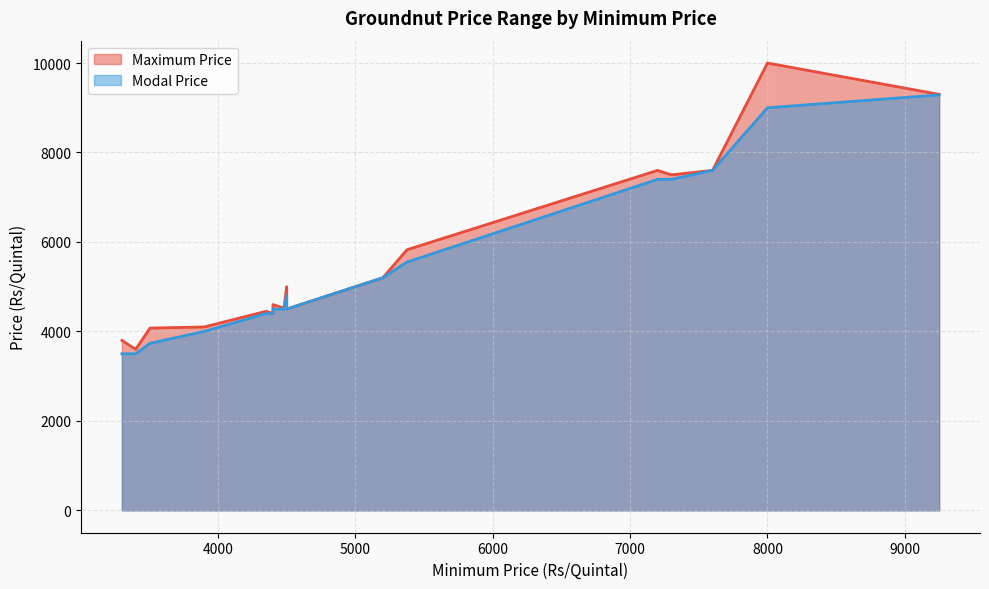

Which series has the largest total across all categories?

Maximum Price